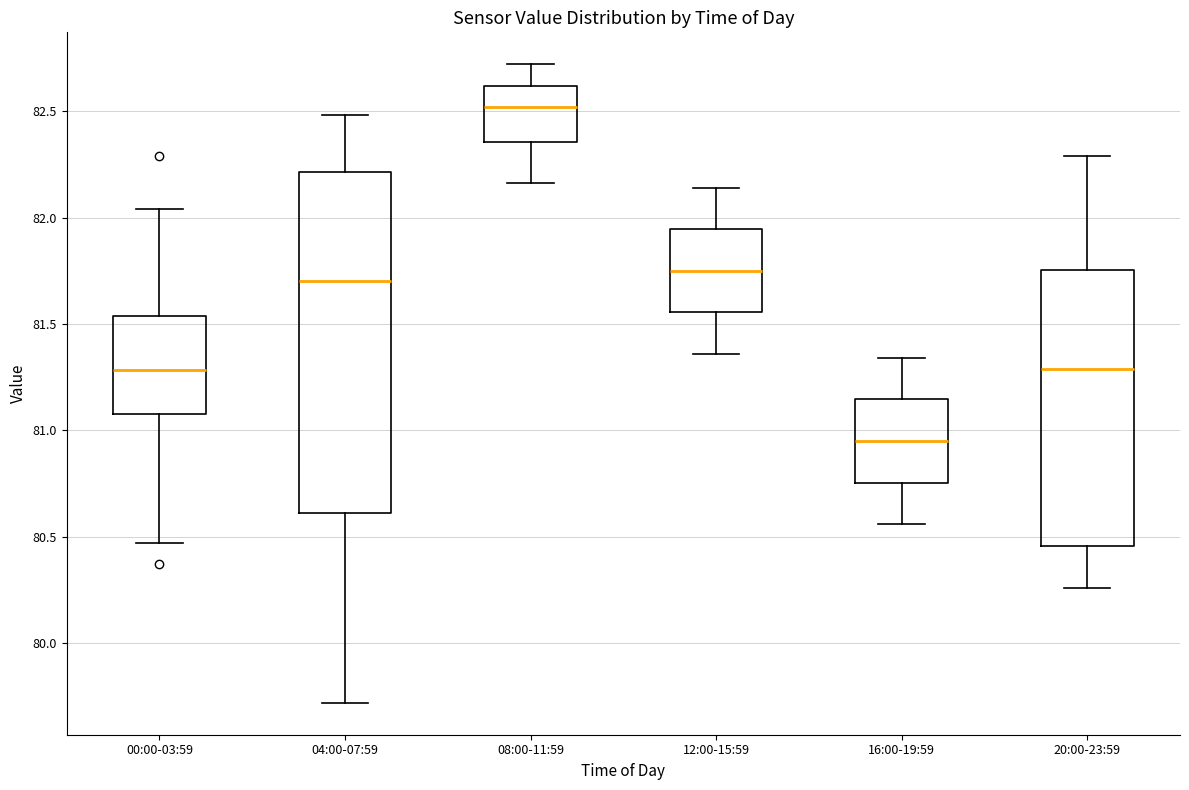

Where is the upper edge of the box for 04:00-07:59 on the y-axis? The values are not printed on the chart, so give them approximately, as read against the axis.

82.20